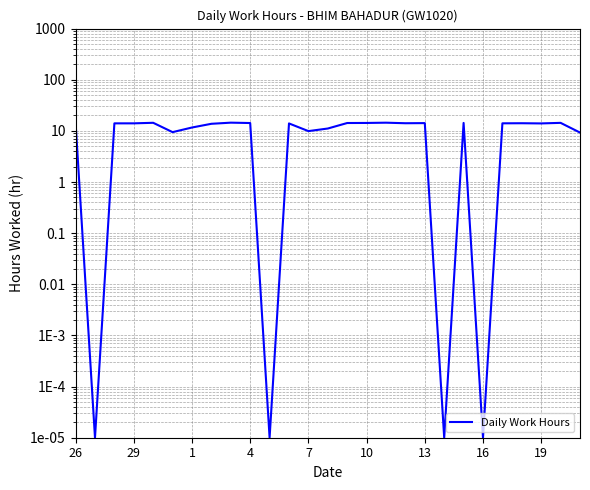

Which has a higher value, 20 or 10?

20